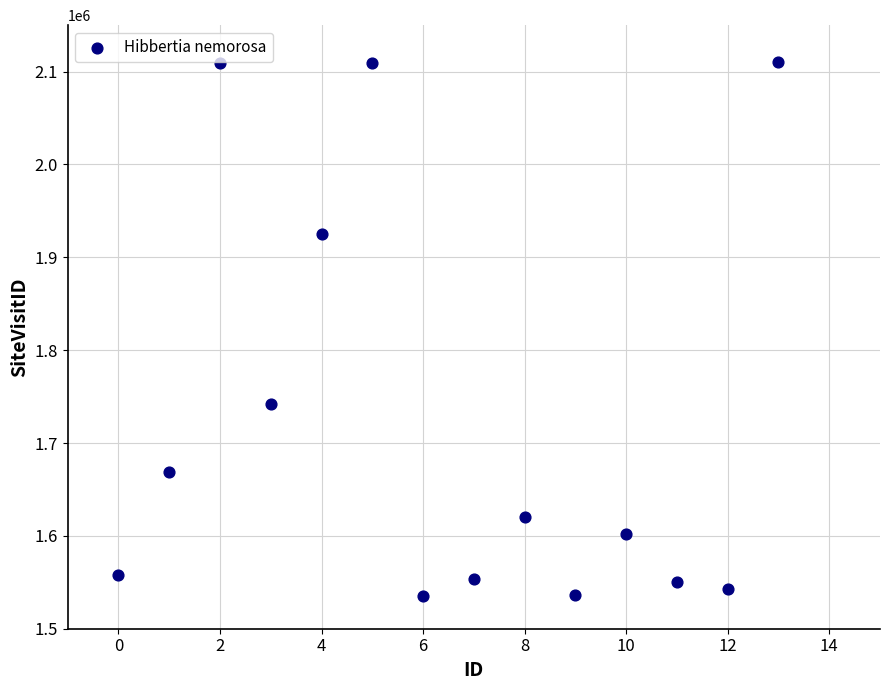

What is the range of Y values (max minus min)?

574967